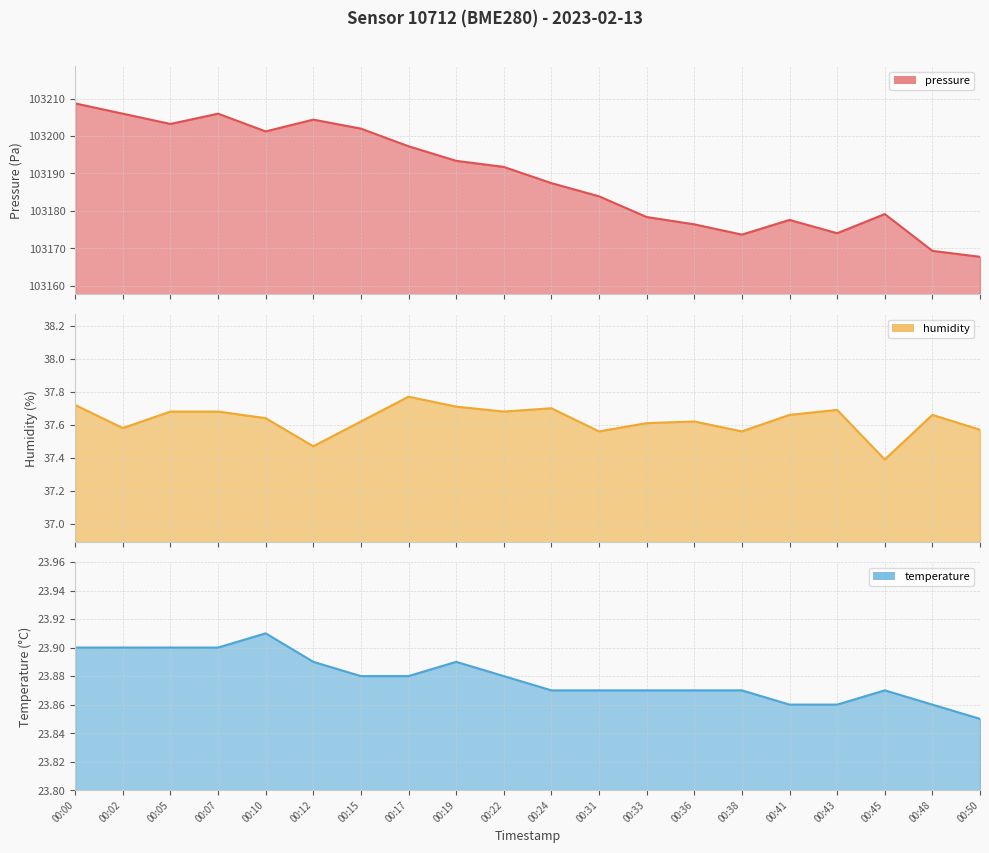

At which label is humidity closest to 37?

00:45